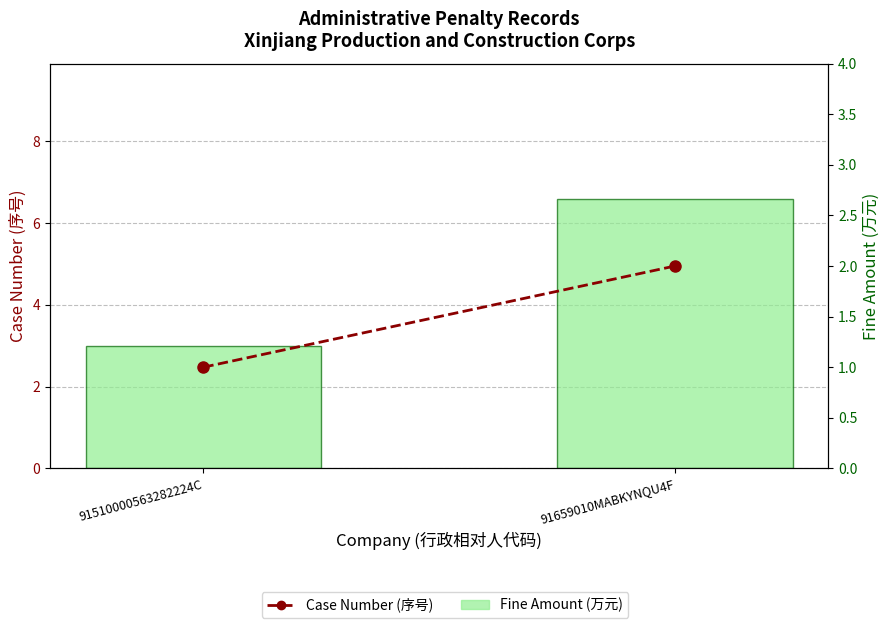

What is the label of the 1st bar from the left?

91510000563282224C